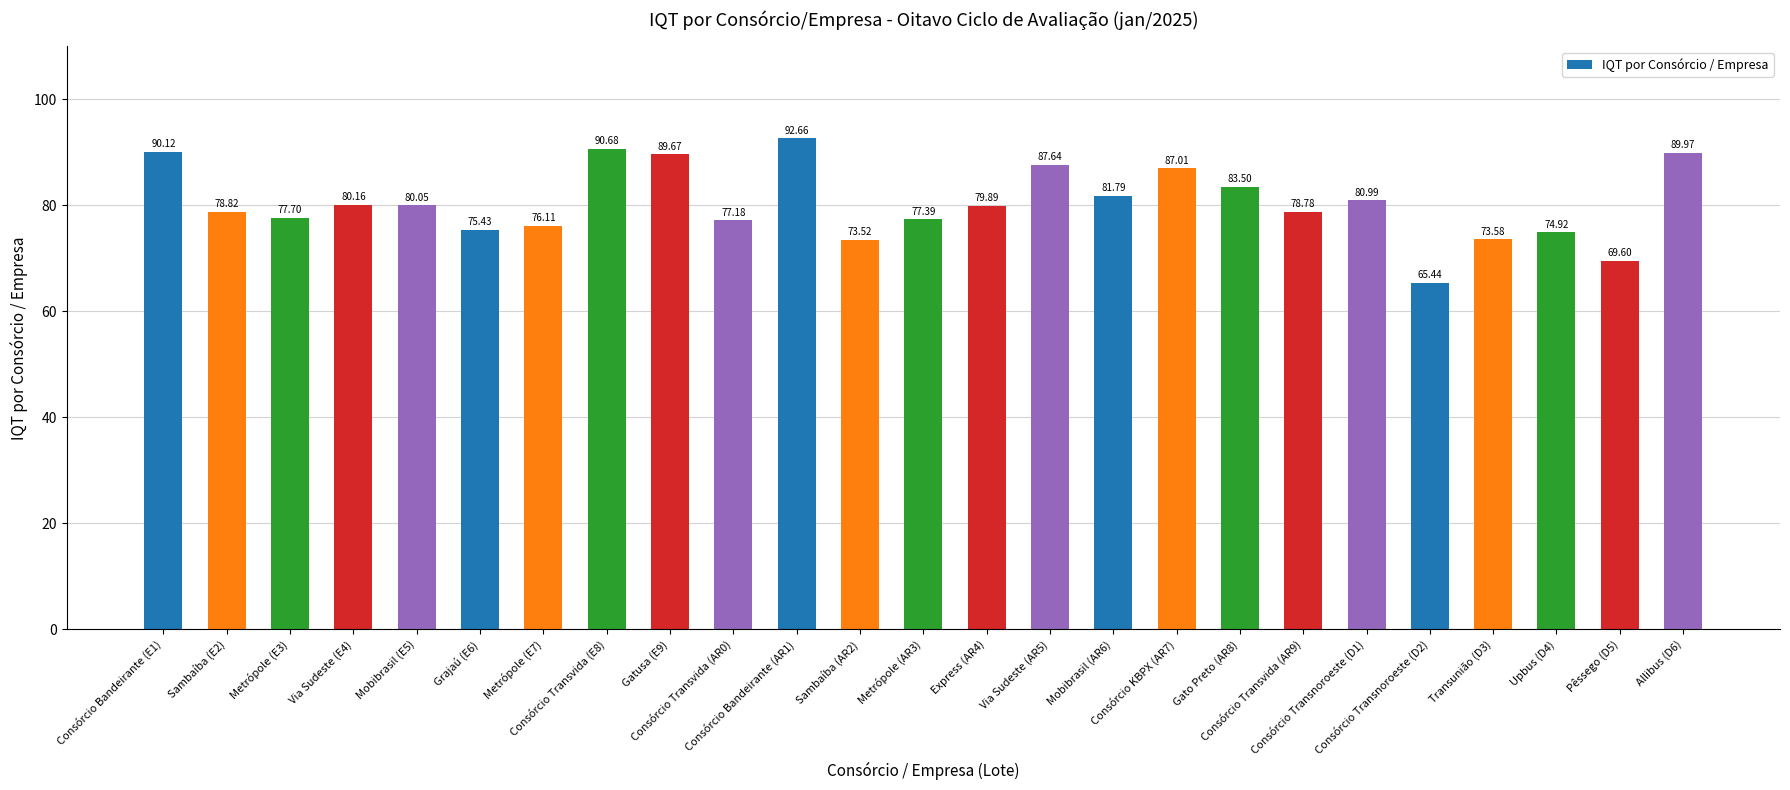

Which label corresponds to the largest value in the chart?

Consórcio Bandeirante (AR1)